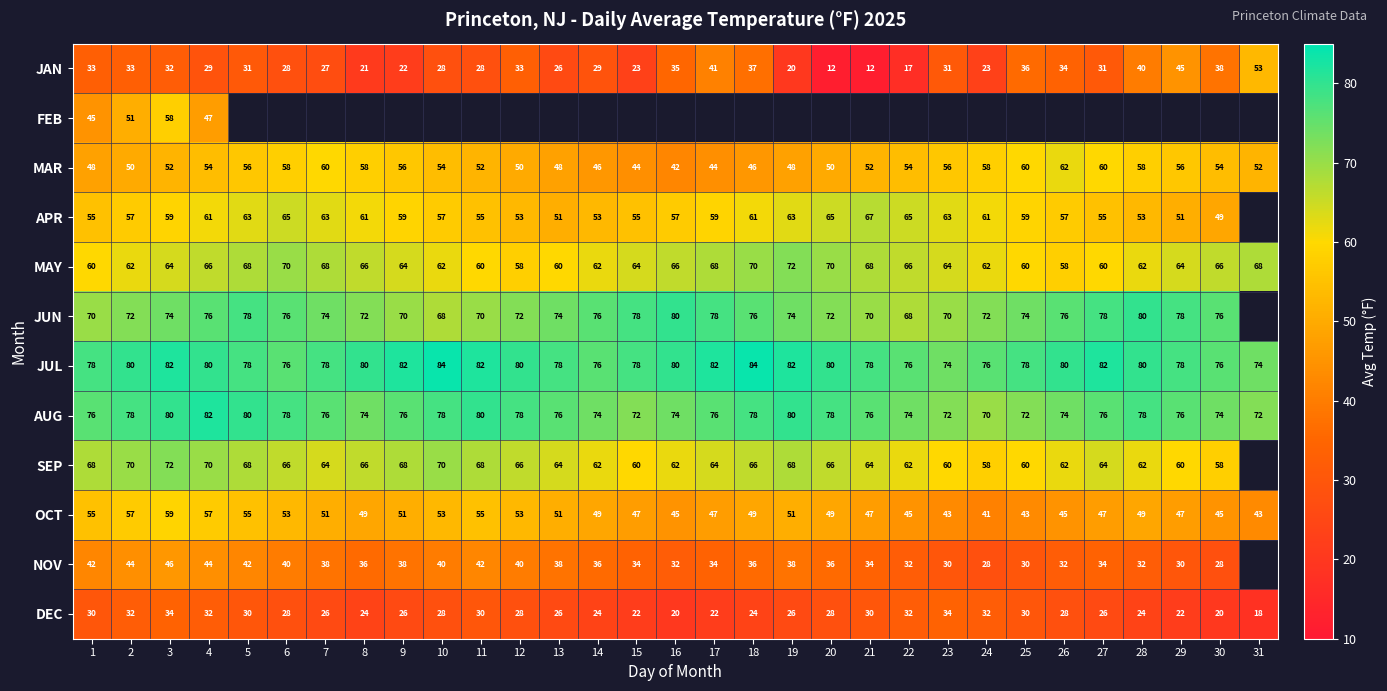

What is the difference between the highest and lowest values at 14?

52.0